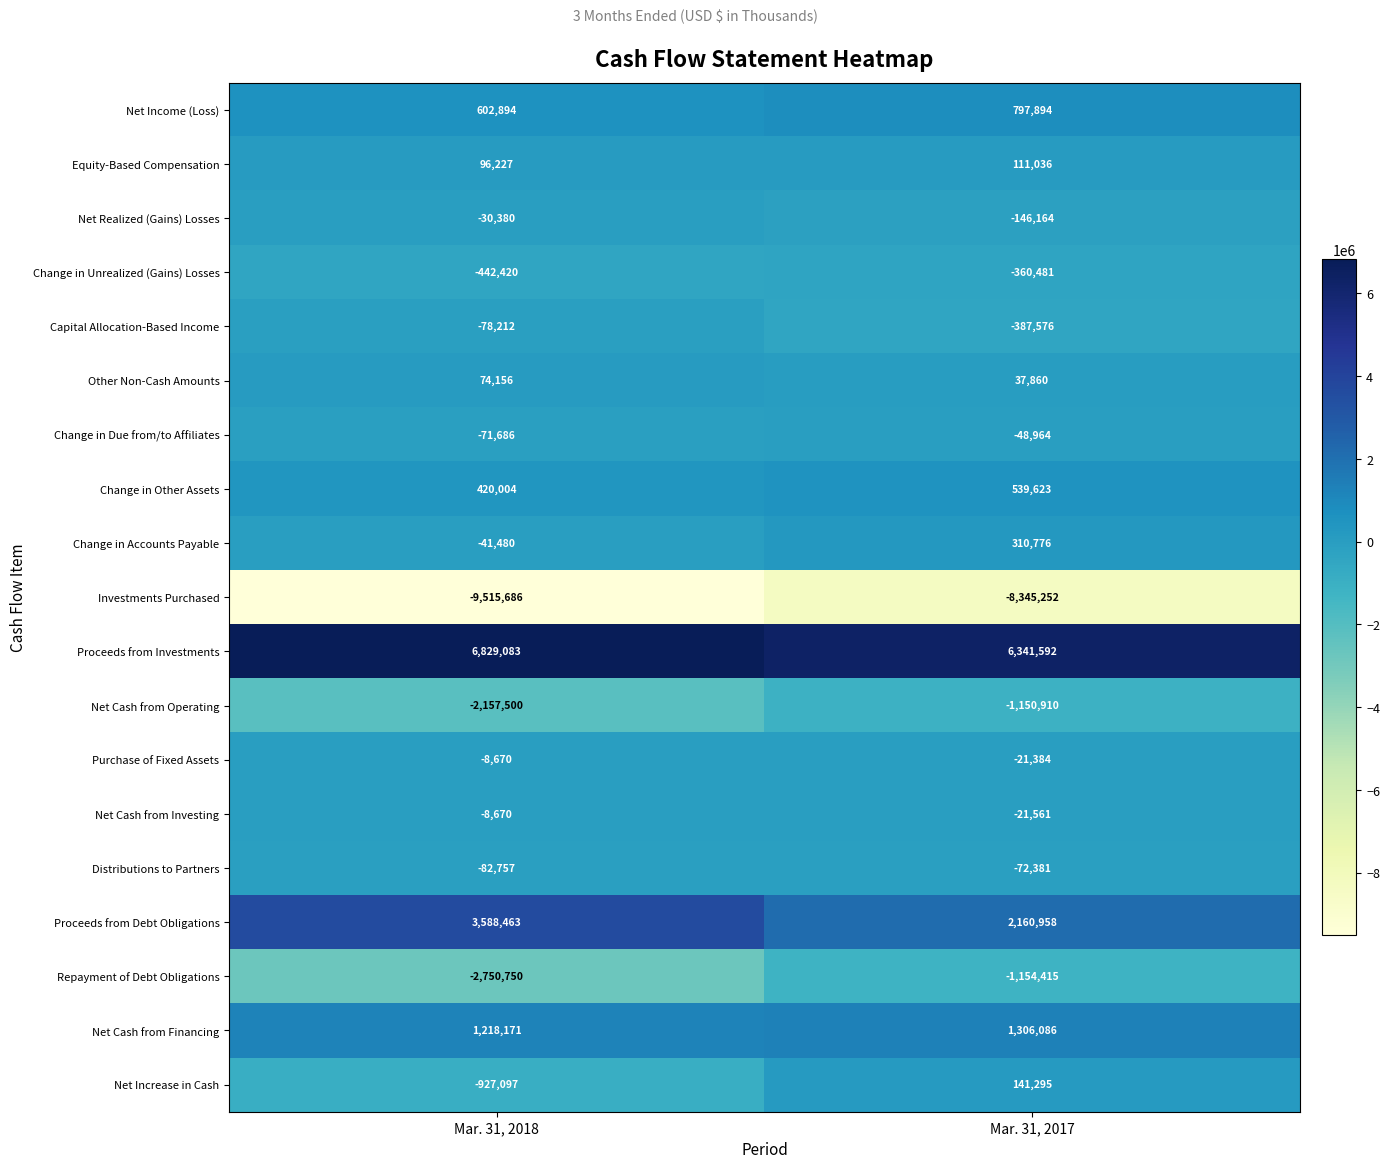

Which series has the largest total across all categories?

Proceeds from Investments